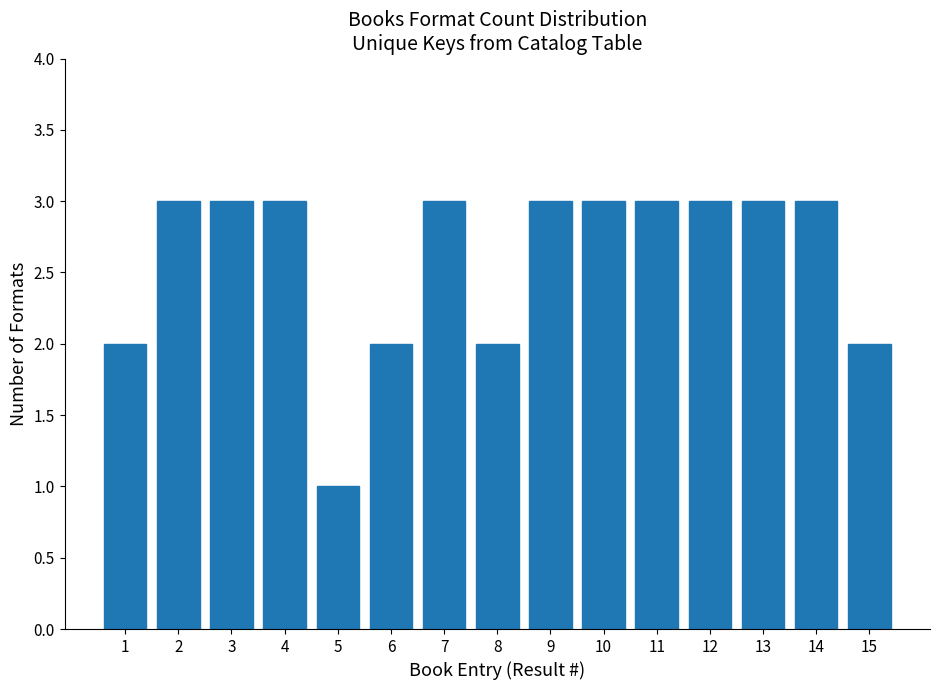

Reading left to right, list all the values displayed in this chart.

1=2	2=3	3=3	4=3	5=1	6=2	7=3	8=2	9=3	10=3	11=3	12=3	13=3	14=3	15=2